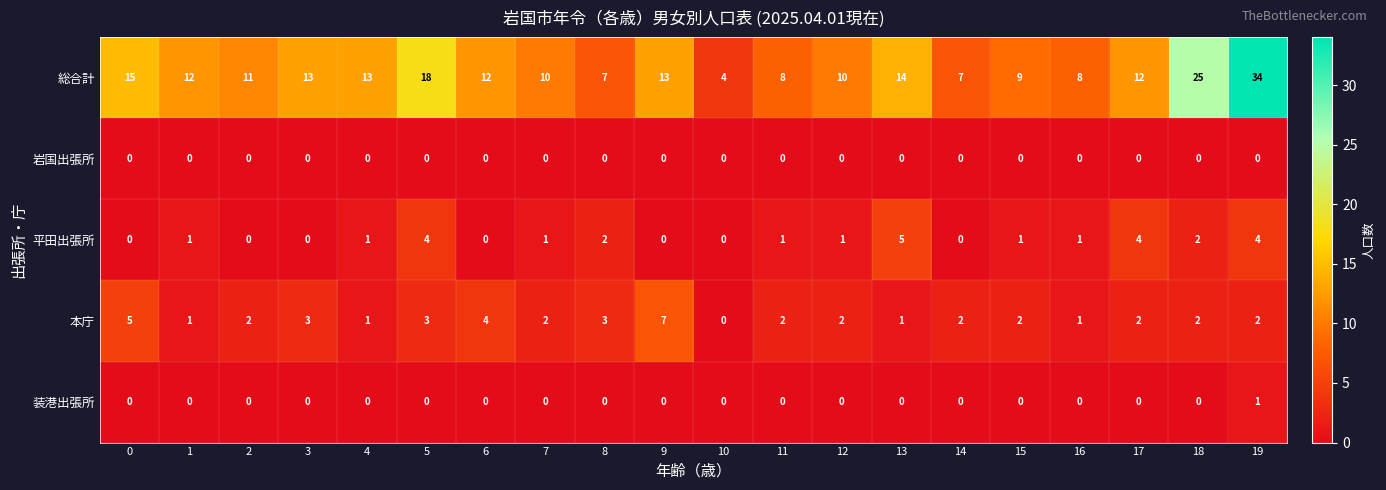

Where is 総合計 nearest to the value 19?

5